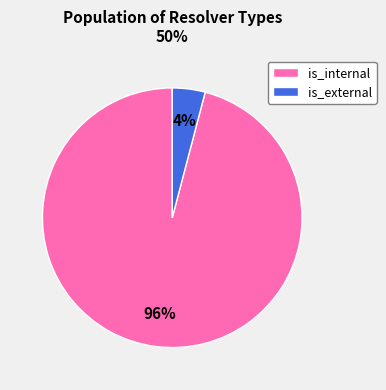

The is_internal slice represents 88% of the pie. True or false?

False